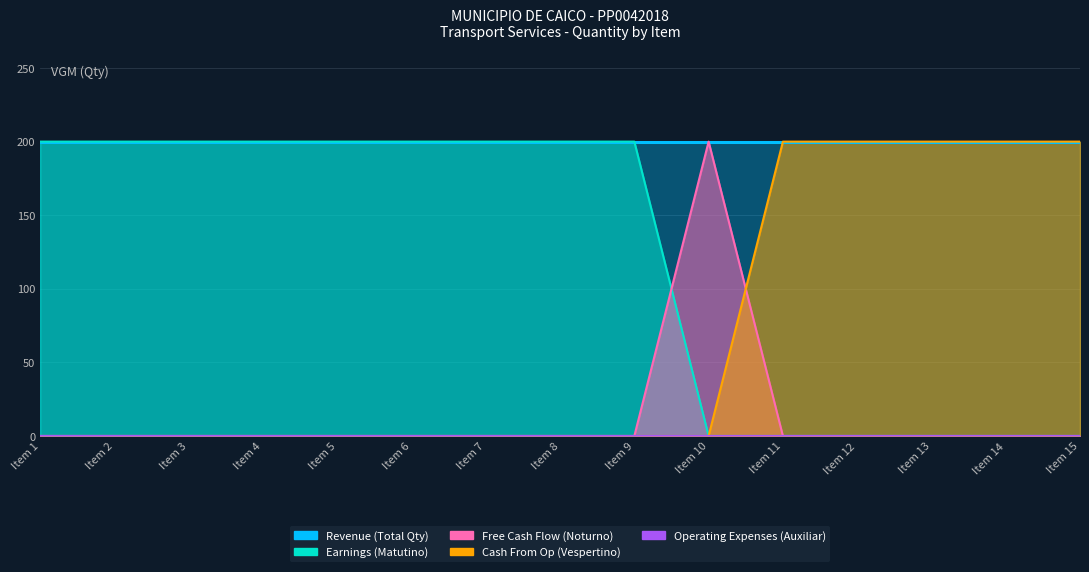

True or false: Free Cash Flow and Operating Expenses cross at least once.

False